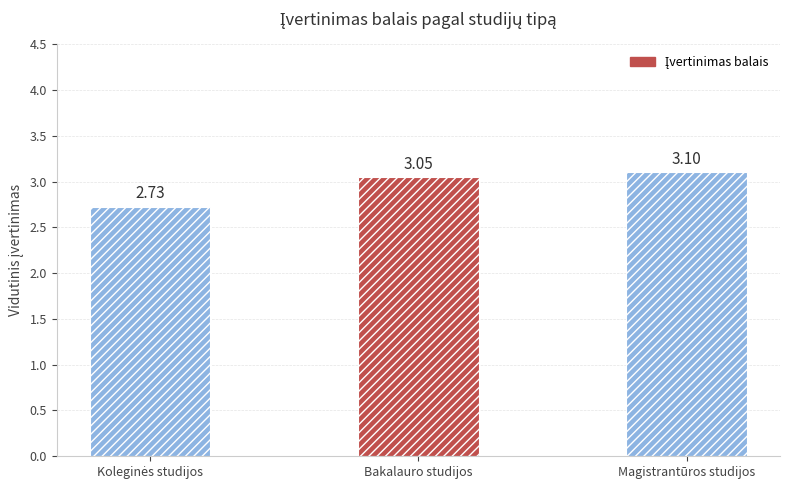

What is the difference between the second highest and minimum values?

0.3